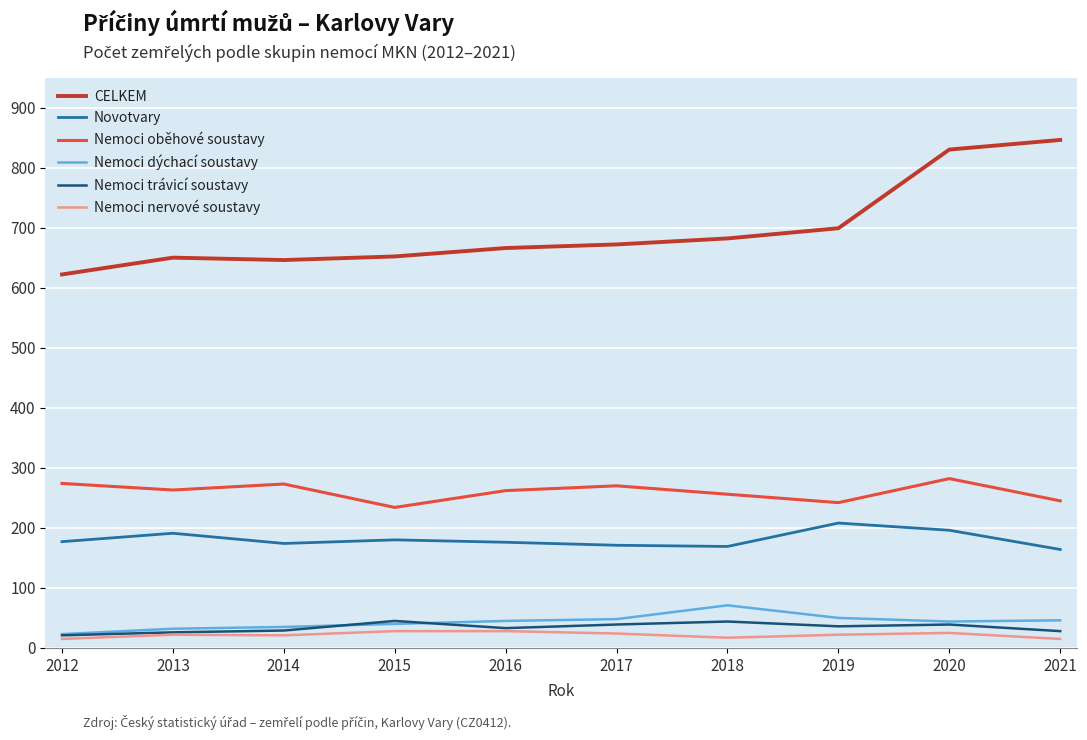

Read the CELKEM value at 2017.

672